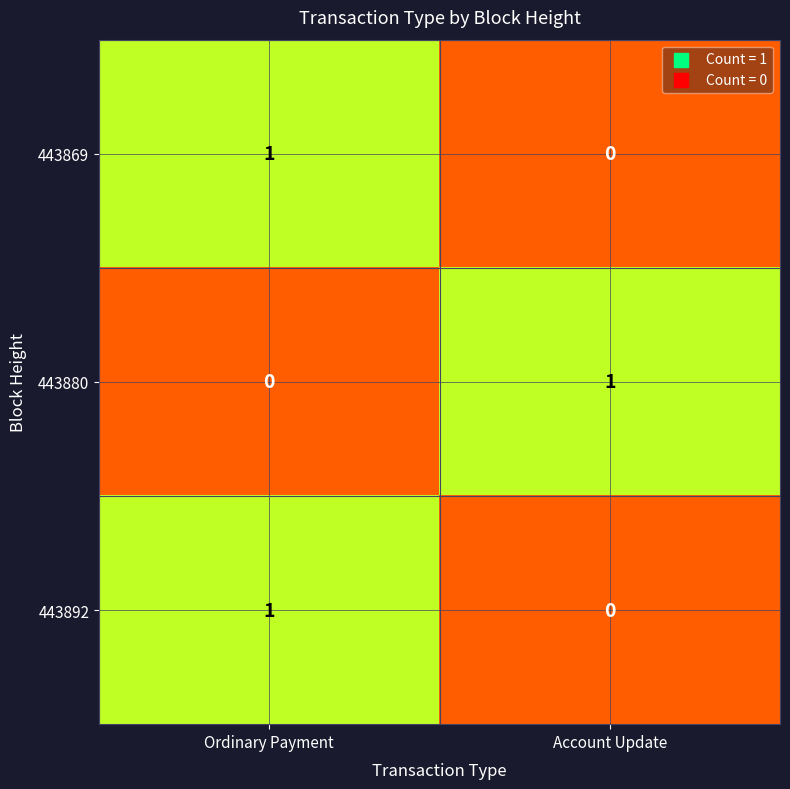

How many distinct data groups are displayed?

3